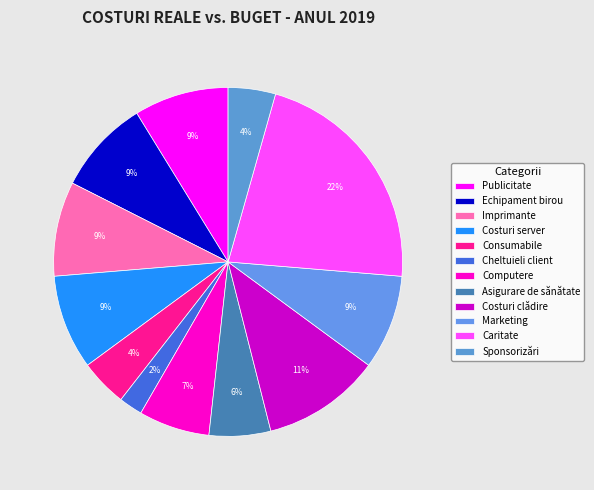

Rank the categories by value from lowest to highest.

Cheltuieli client, Consumabile, Sponsorizări, Asigurare de sănătate, Computere, Publicitate, Echipament birou, Imprimante, Costuri server, Marketing, Costuri clădire, Caritate